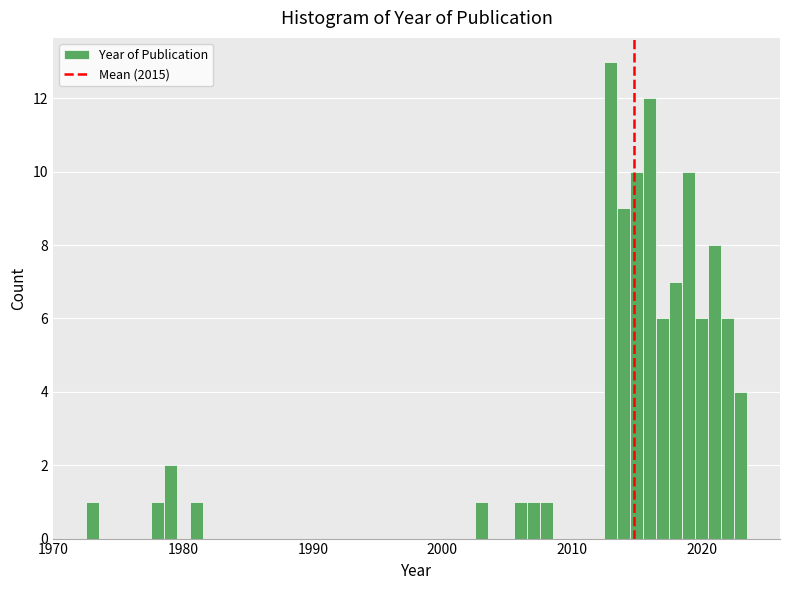

Around what value on the x-axis is the tallest bar? Give the approximate position of its centre, as read against the axis.

2013